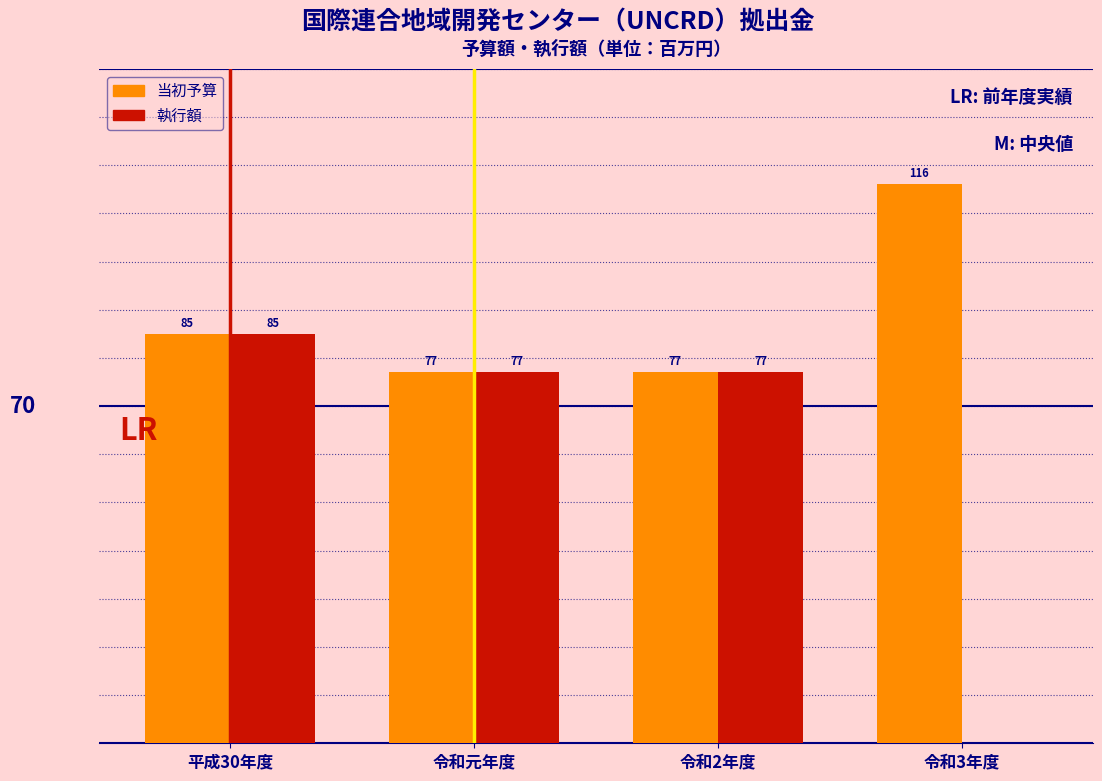

Which series has the largest total across all categories?

当初予算